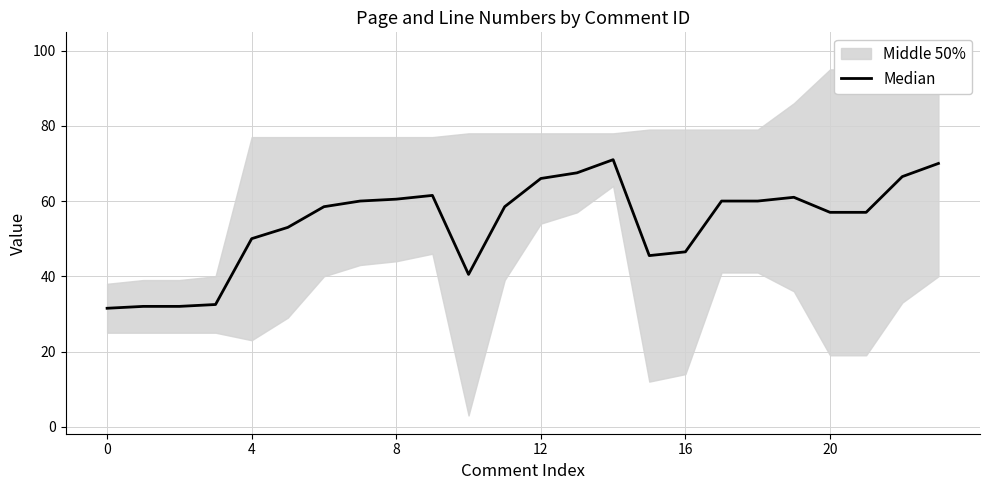

What is the greatest value displayed?

71.0